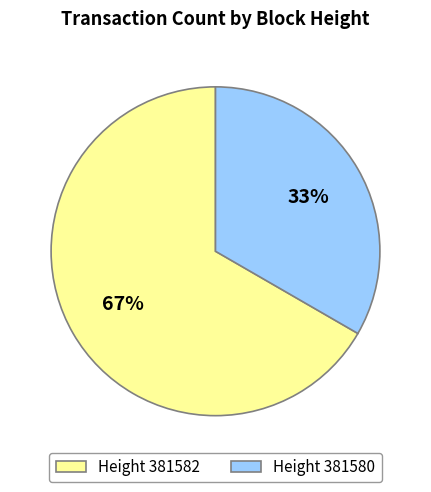

What is the ratio of the value at Height 381582 to the value at Height 381580?

2.0